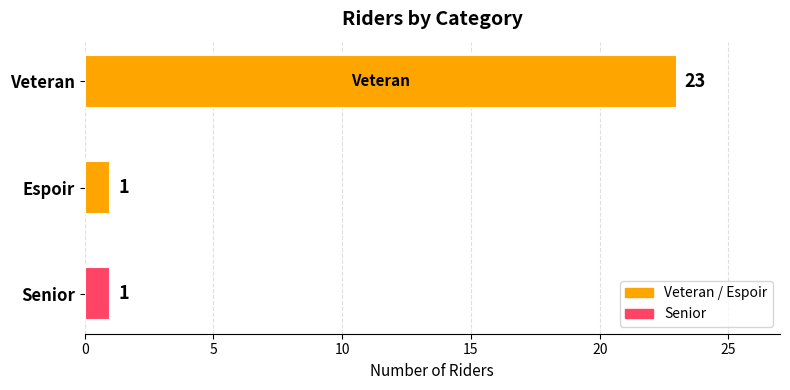

The chart shows a value of 1 at Senior. True or false?

True